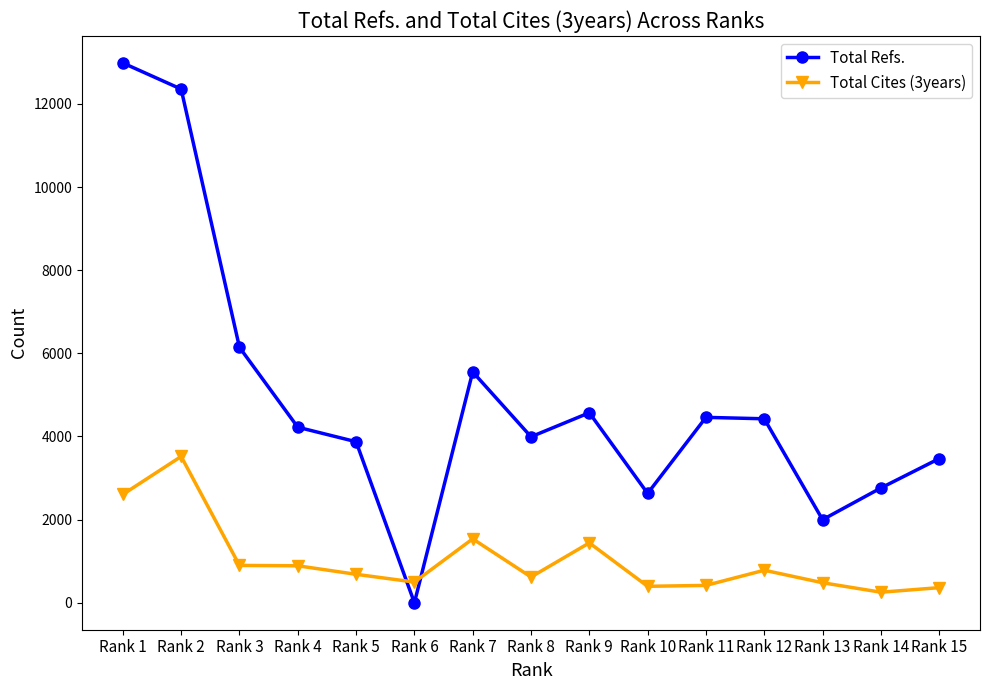

Rank the series by their average value, from highest to lowest.

Total Refs., Total Cites (3years)